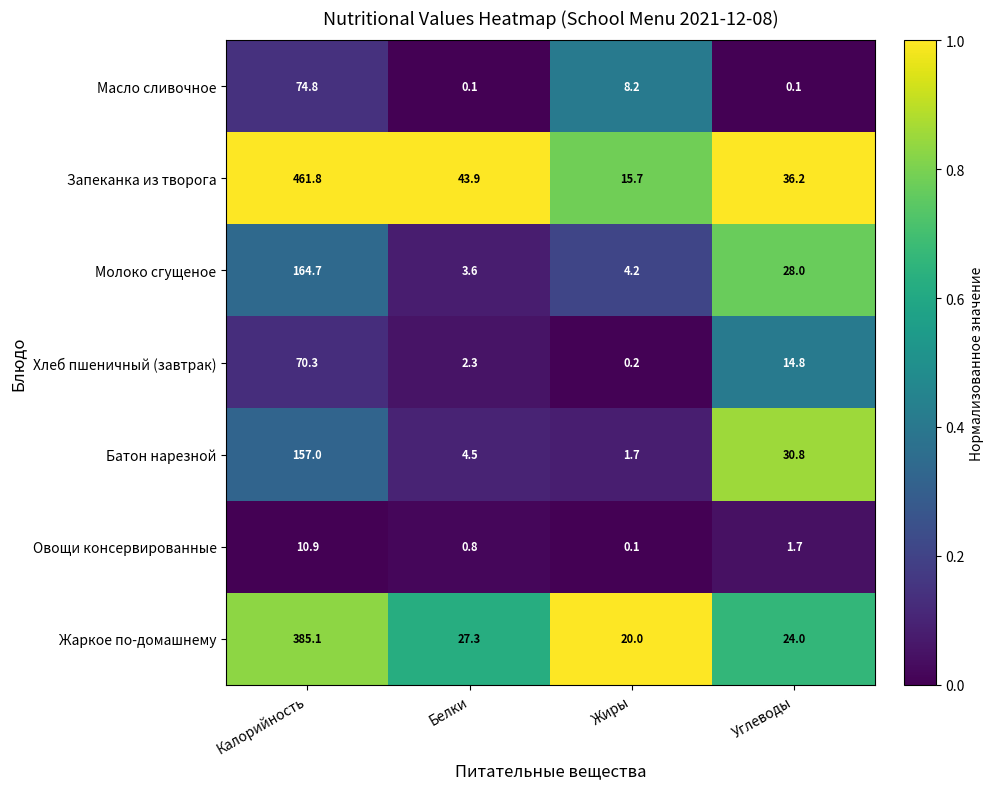

Reading left to right, transcribe all the data shown in this chart.

Масло сливочное: Калорийность=74.8	Белки=0.1	Жиры=8.2	Углеводы=0.1
Запеканка из творога: Калорийность=461.8	Белки=43.9	Жиры=15.7	Углеводы=36.2
Молоко сгущеное: Калорийность=164.7	Белки=3.6	Жиры=4.2	Углеводы=28.0
Хлеб пшеничный (завтрак): Калорийность=70.3	Белки=2.3	Жиры=0.2	Углеводы=14.8
Батон нарезной: Калорийность=157.0	Белки=4.5	Жиры=1.7	Углеводы=30.8
Овощи консервированные: Калорийность=10.9	Белки=0.8	Жиры=0.1	Углеводы=1.7
Жаркое по-домашнему: Калорийность=385.1	Белки=27.3	Жиры=20.0	Углеводы=24.0